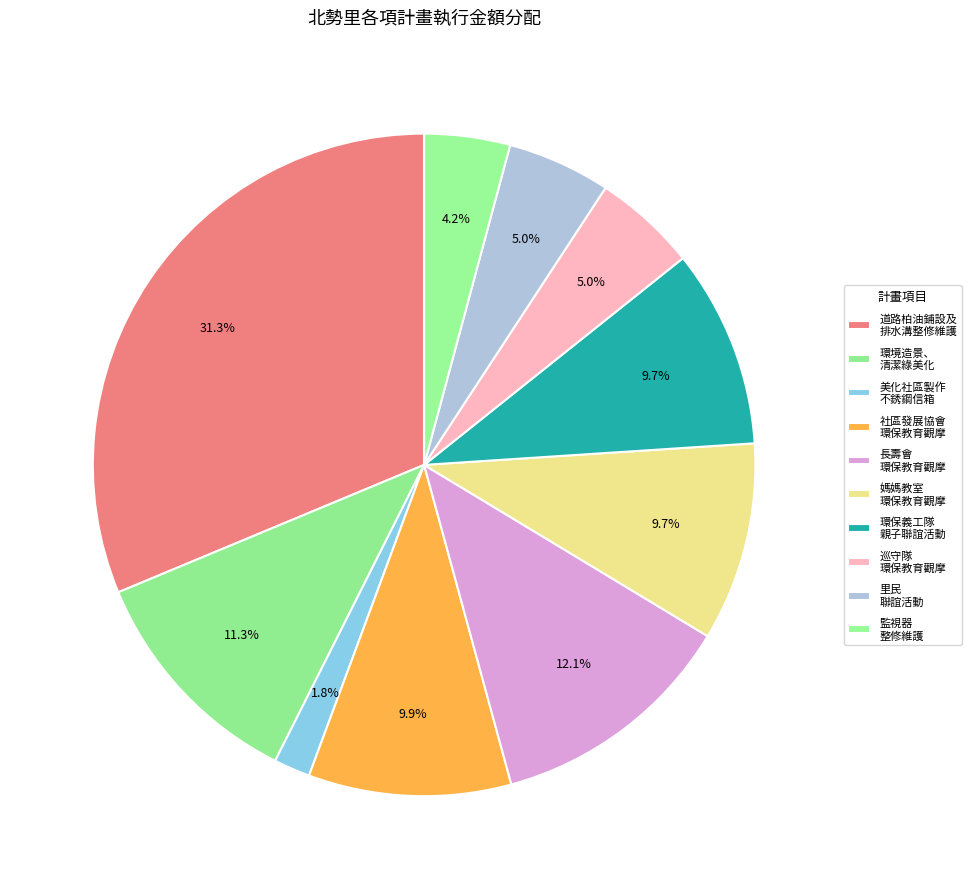

Count the number of slices in the pie.

10